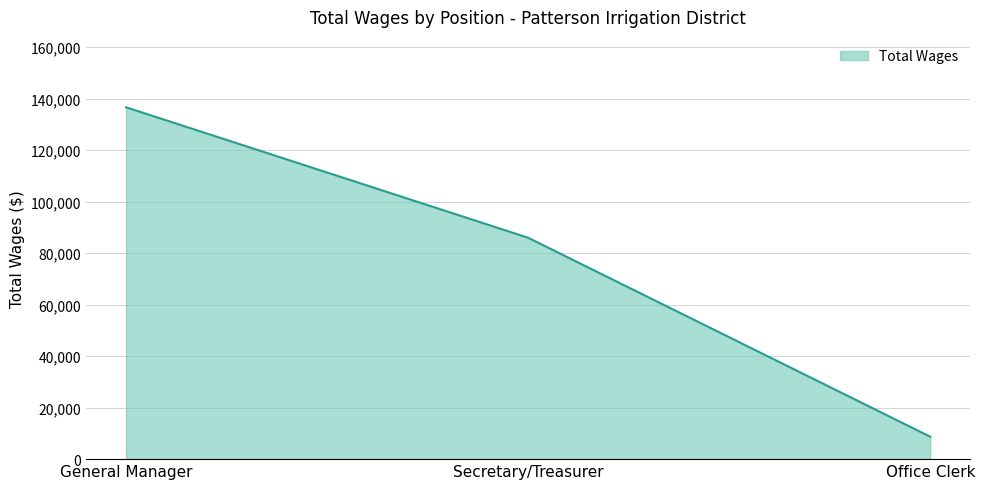

Where does the data first go above 85972?

General Manager